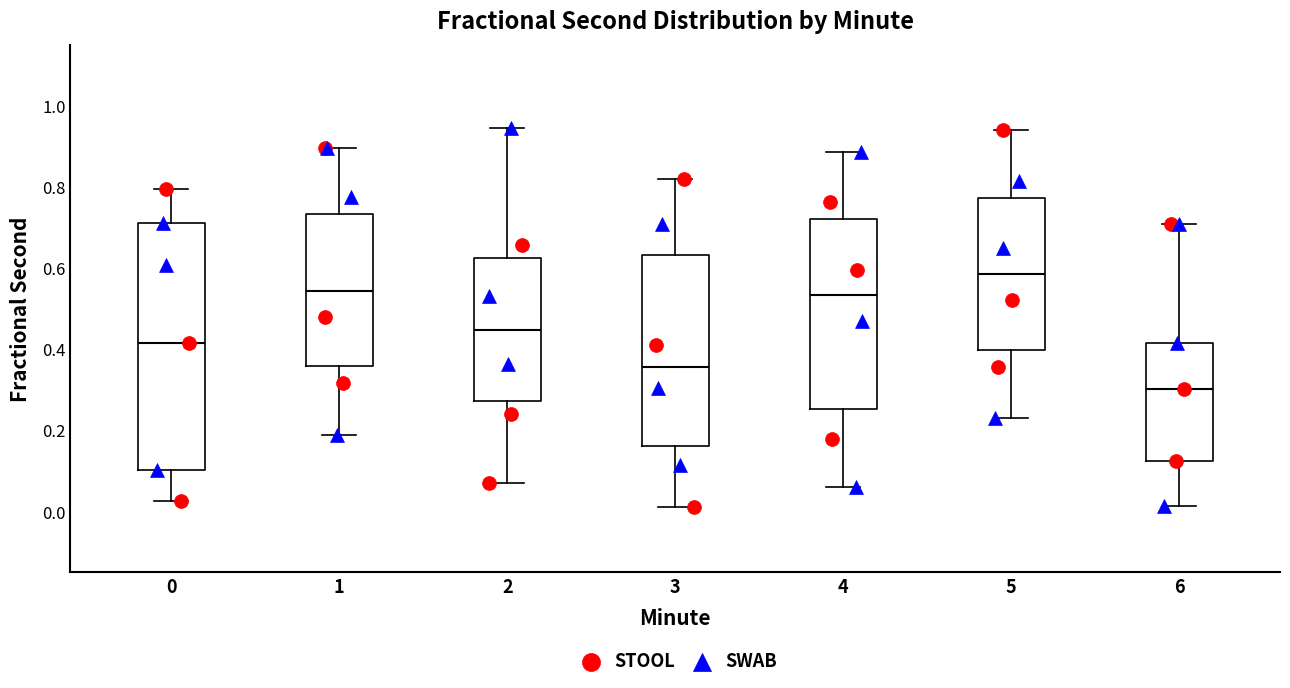

Reading left to right, read every box against the y-axis: the position of its median line, the range the box covers, and the ends of its whiskers. The values are not printed on the chart, so give them approximately, as read against the axis.

0: median 0.42, box 0.10 to 0.72, whiskers 0.02 to 0.80
1: median 0.54, box 0.36 to 0.74, whiskers 0.18 to 0.90
2: median 0.44, box 0.28 to 0.62, whiskers 0.06 to 0.94
3: median 0.36, box 0.16 to 0.64, whiskers 0.02 to 0.82
4: median 0.54, box 0.26 to 0.72, whiskers 0.06 to 0.88
5: median 0.58, box 0.40 to 0.78, whiskers 0.24 to 0.94
6: median 0.30, box 0.12 to 0.42, whiskers 0.02 to 0.70